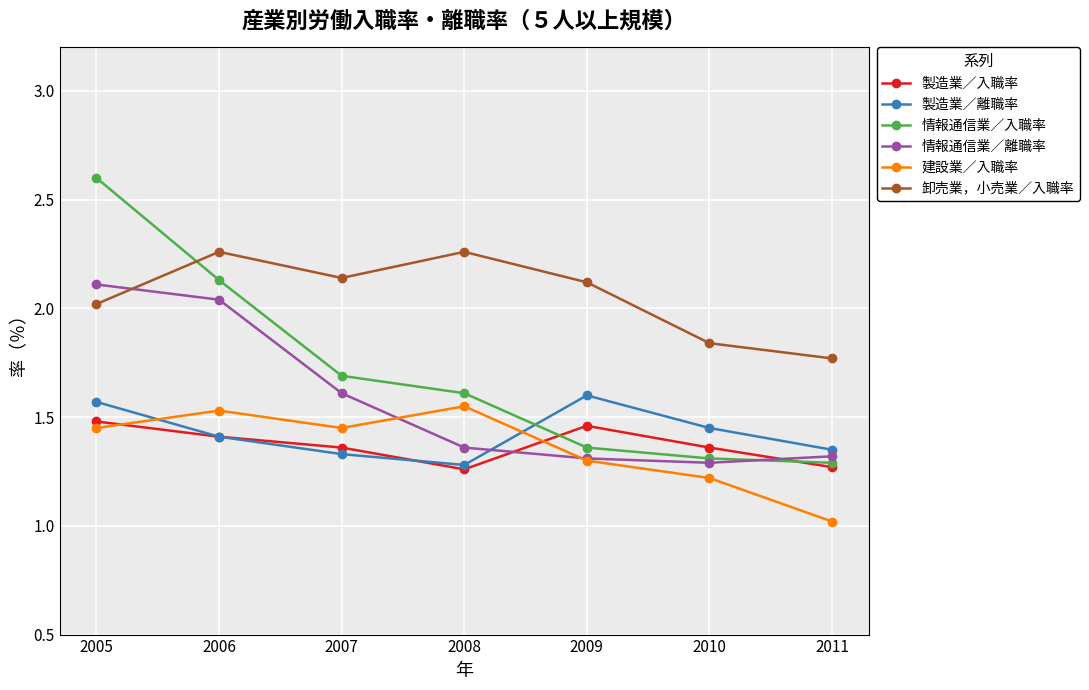

What is the sum of all 製造業／離職率 values?

10.0